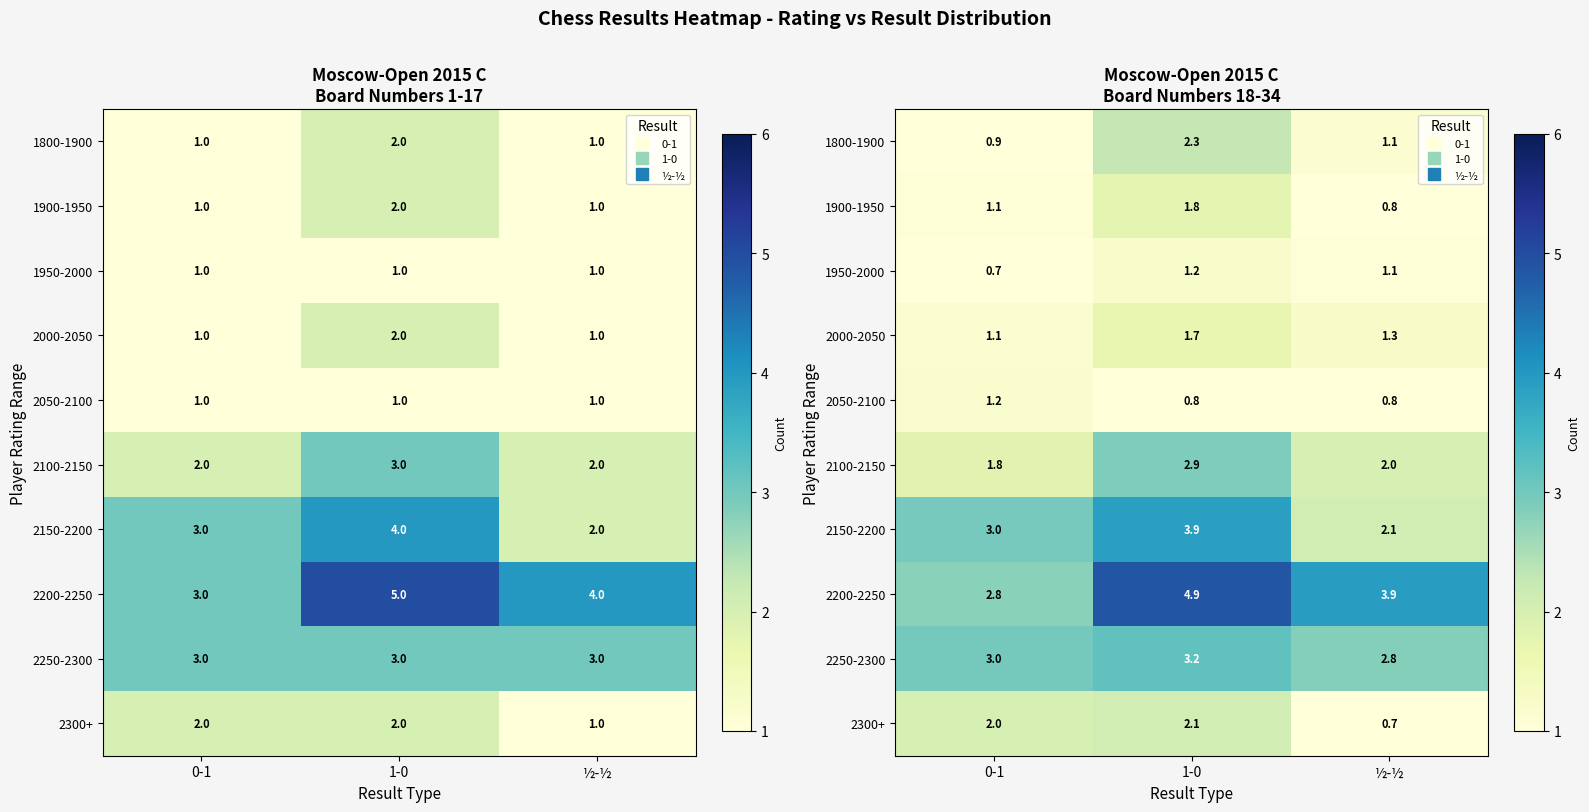

True or false: 2100-2150 has a value of 1.8 at 0-1.

True